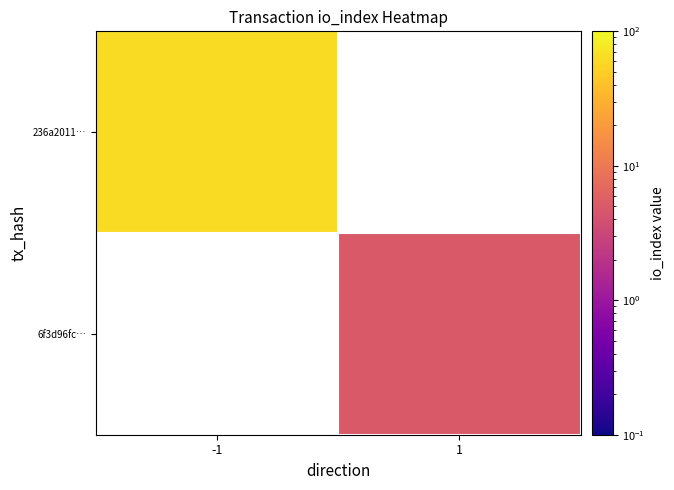

What is the maximum value shown in the chart?

63.0